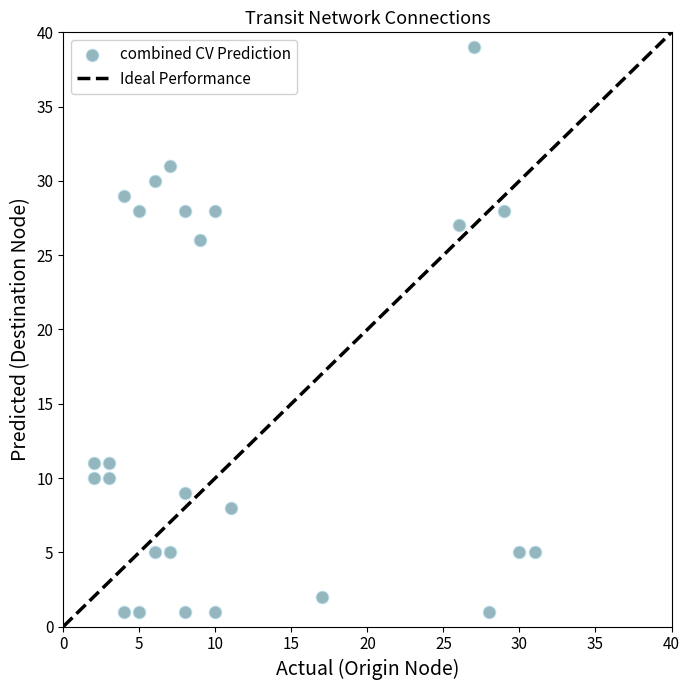

What is the range of X values (max minus min)?

29